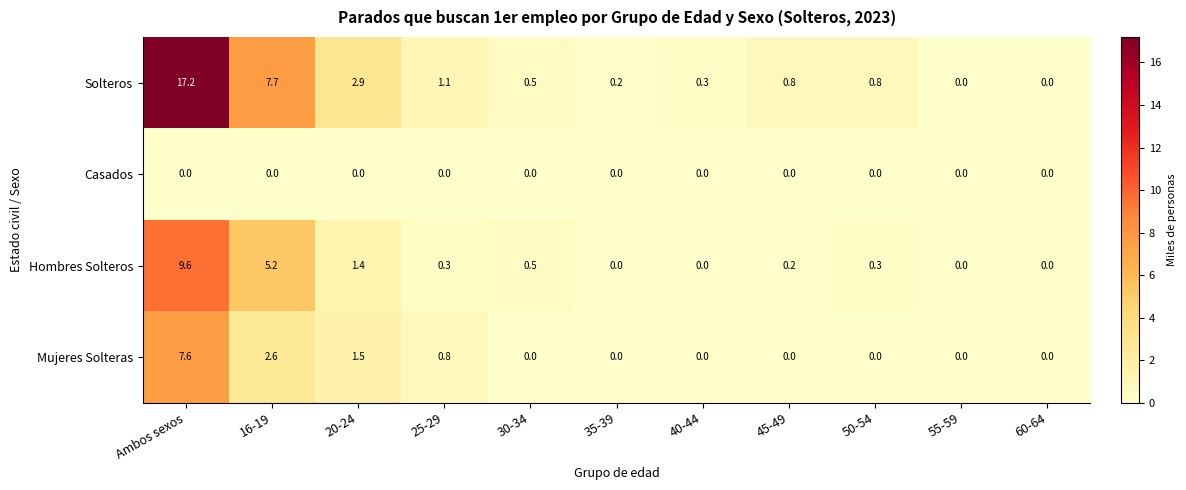

Read the Solteros value at 16-19.

7.7